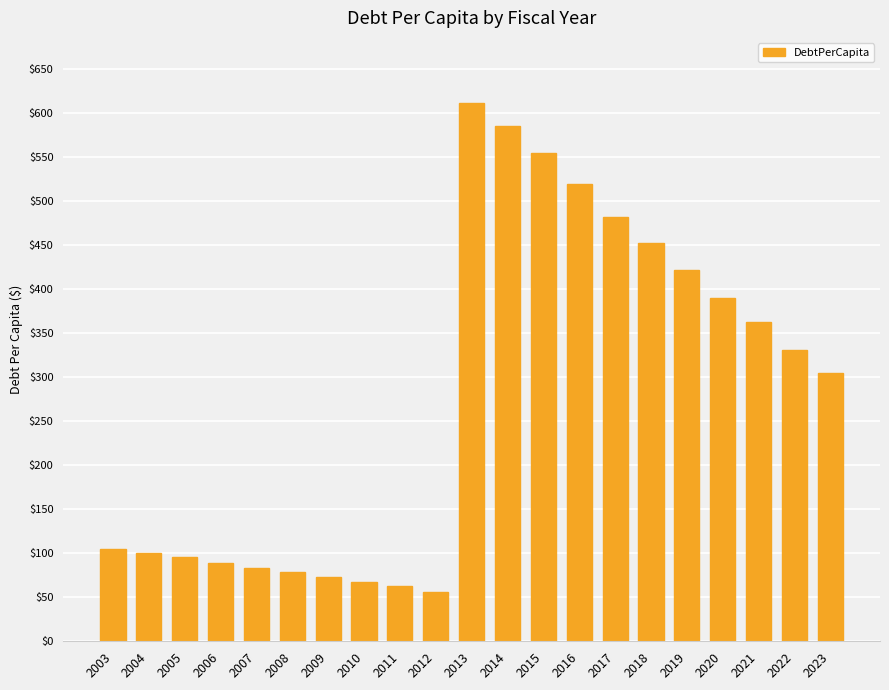

Where does the data first go above 304?

2013